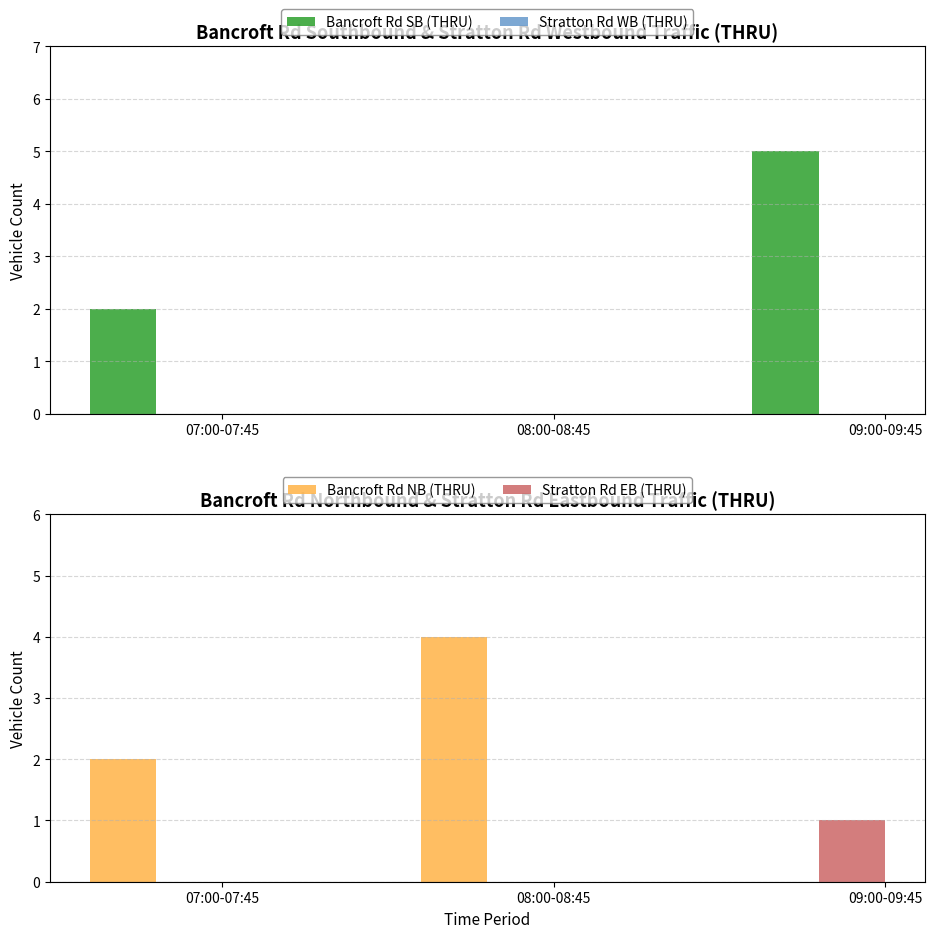

Reading left to right, what are all the values shown in this chart?

Bancroft Rd SB (THRU): 07:00-07:45=2	08:00-08:45=0	09:00-09:45=5
Stratton Rd WB (THRU): 07:00-07:45=0	08:00-08:45=0	09:00-09:45=0
Bancroft Rd NB (THRU): 07:00-07:45=2	08:00-08:45=4	09:00-09:45=0
Stratton Rd EB (THRU): 07:00-07:45=0	08:00-08:45=0	09:00-09:45=1